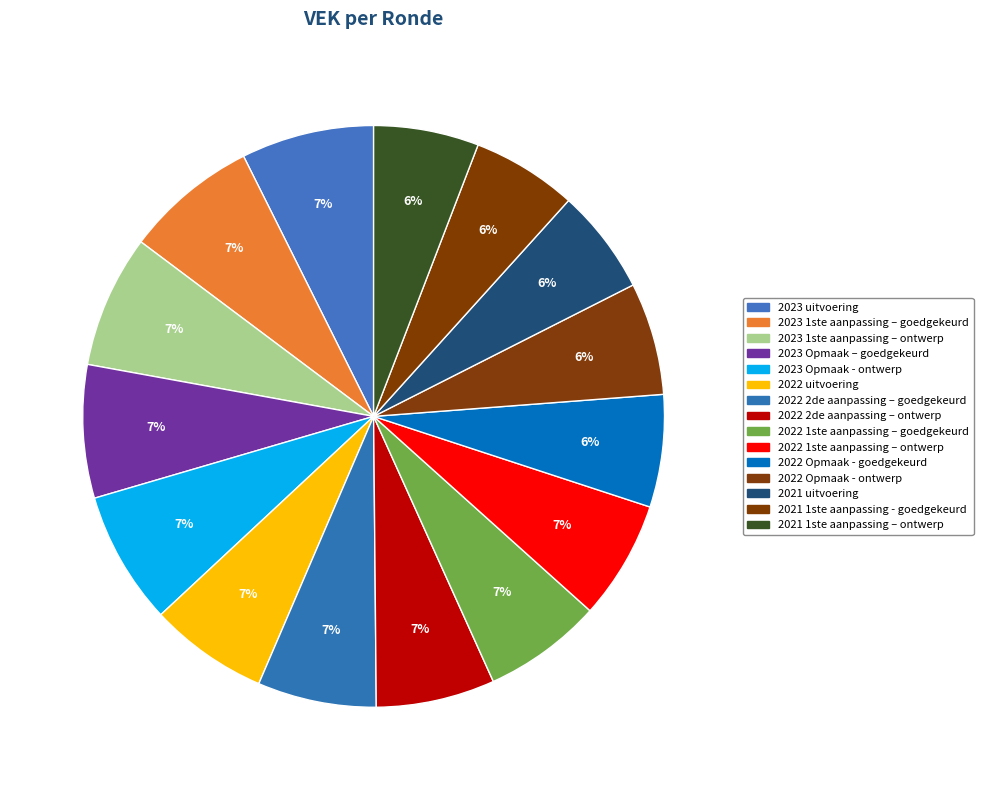

What is the change in value from 2022 2de aanpassing – goedgekeurd to 2021 uitvoering?

-6984